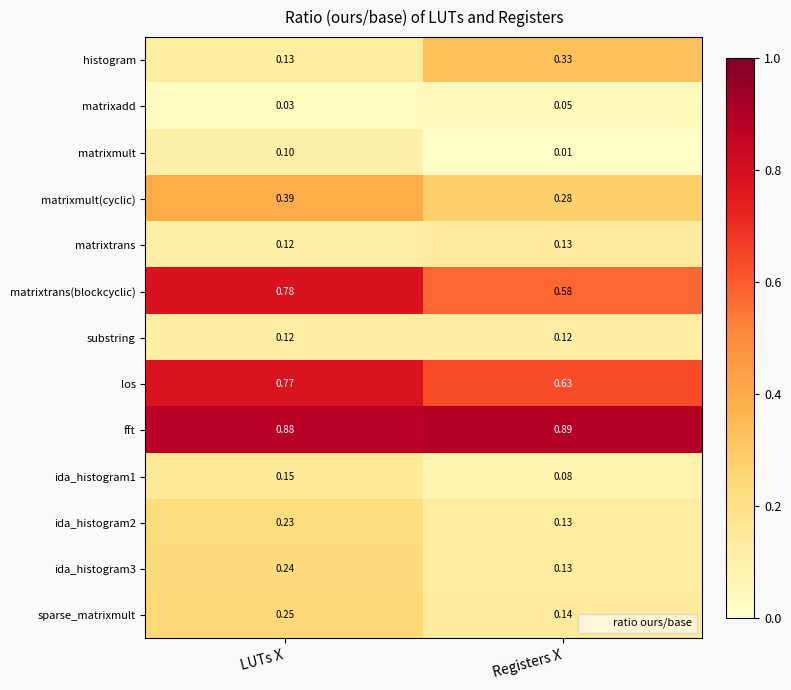

At which category does the chart reach its peak across all series?

Registers X